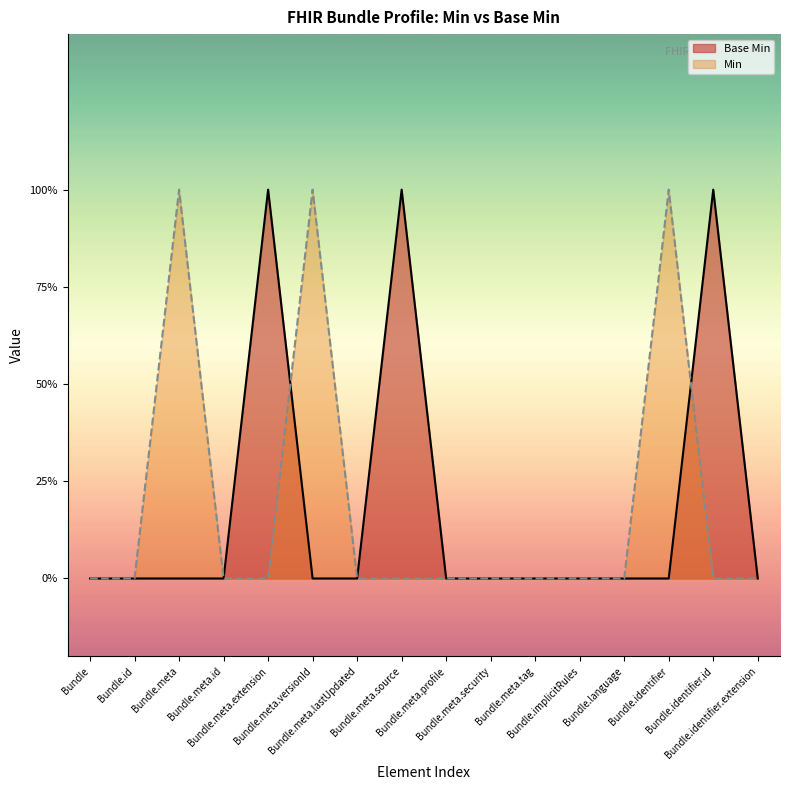

Reading left to right, what are all the values shown in this chart?

Base Min: 0	0	0	0	1	0	0	1	0	0	0	0	0	0	1	0
Min: 0	0	1	0	0	1	0	0	0	0	0	0	0	1	0	0